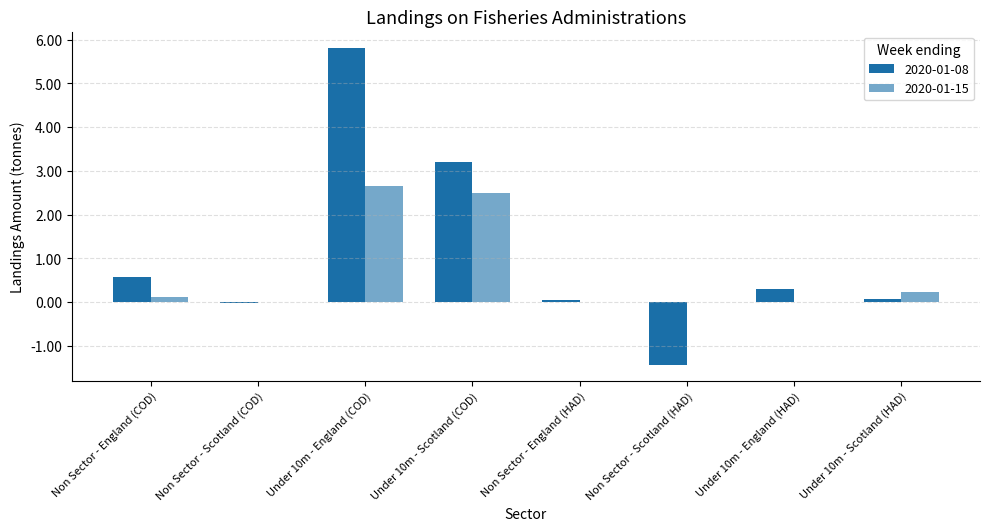

How many categories are shown in the chart?

8